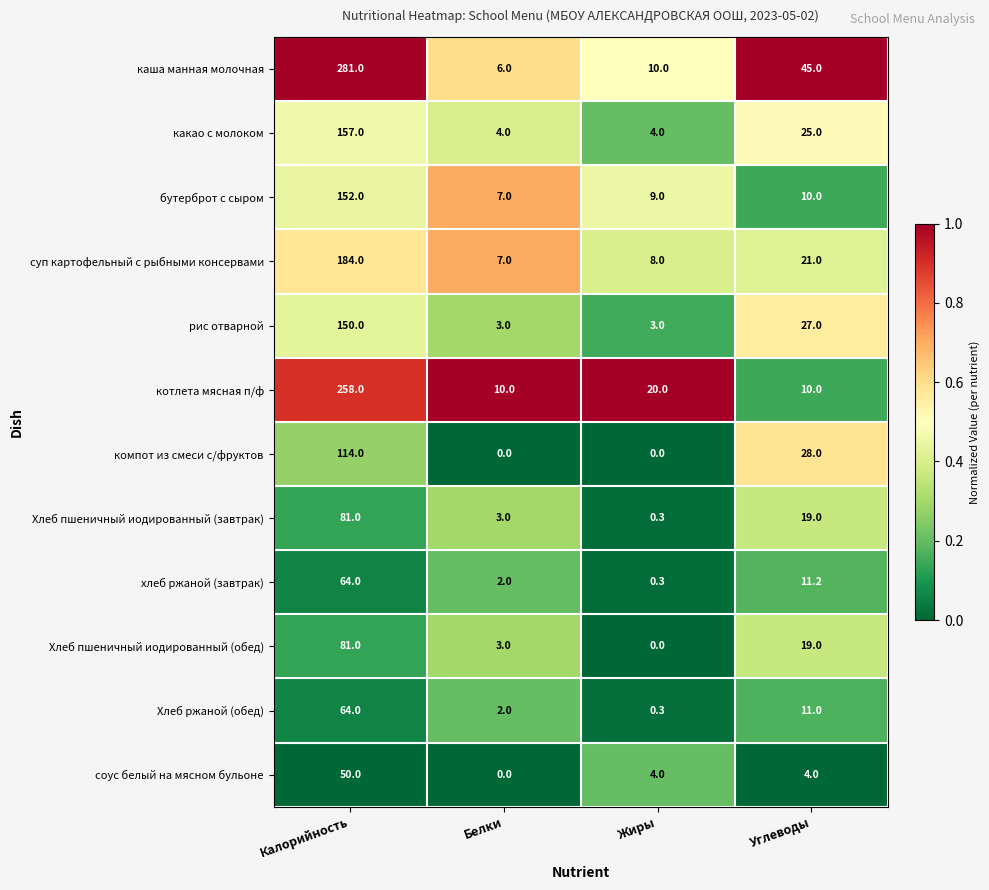

Which series has the largest range (max minus min)?

каша манная молочная